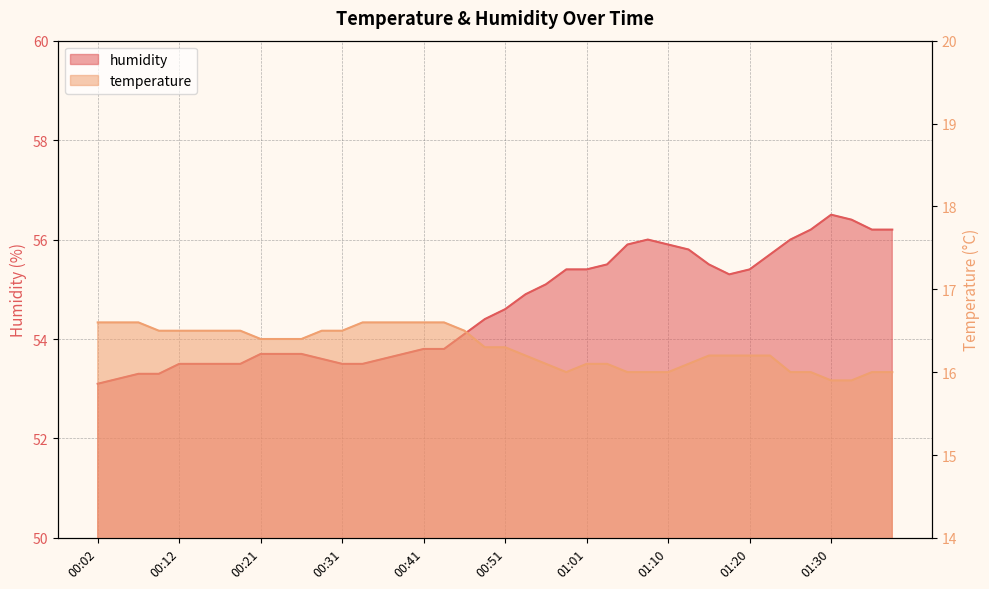

True or false: humidity has more than 0 interior local peaks.

True